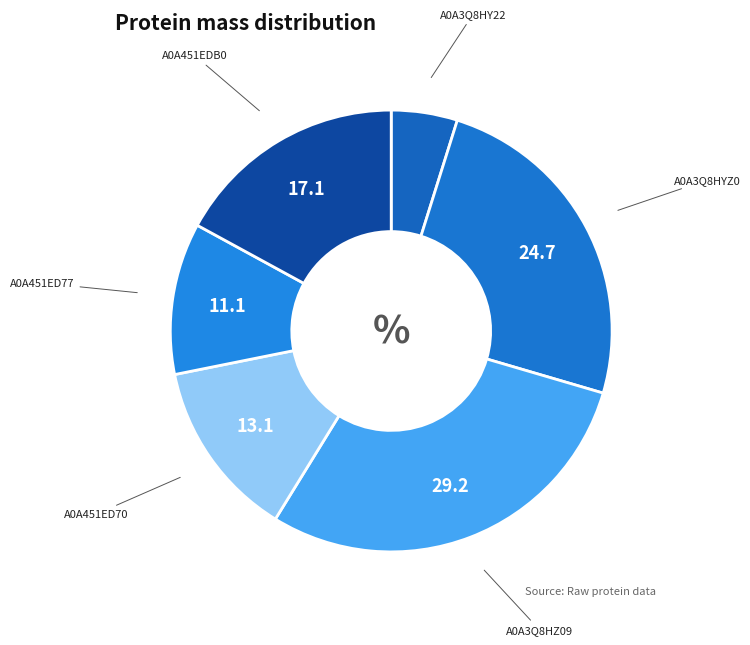

Which slice is the largest?

A0A3Q8HZ09